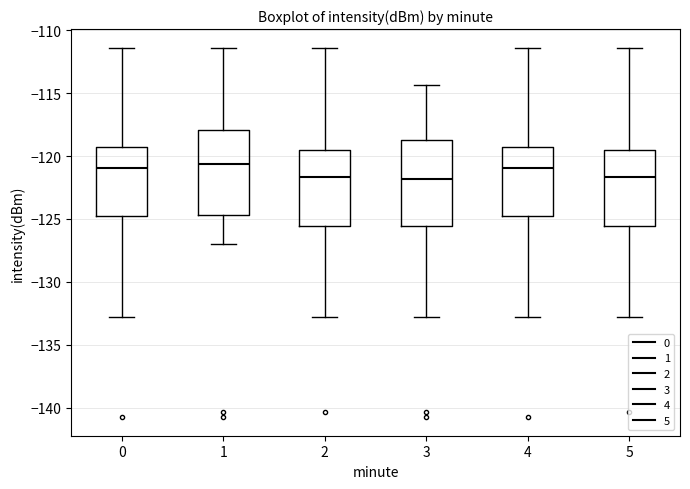

Reading left to right, transcribe this box plot: for each box, give where its median line is, the range the box spans, and where its two whiskers end, as read against the y-axis. The values are not printed on the chart, so give them approximately, as read against the axis.

0: median -121.0, box -124.5 to -119.5, whiskers -133.0 to -111.5
1: median -120.5, box -124.5 to -118.0, whiskers -127.0 to -111.5
2: median -121.5, box -125.5 to -119.5, whiskers -133.0 to -111.5
3: median -122.0, box -125.5 to -118.5, whiskers -133.0 to -114.5
4: median -121.0, box -124.5 to -119.5, whiskers -133.0 to -111.5
5: median -121.5, box -125.5 to -119.5, whiskers -133.0 to -111.5